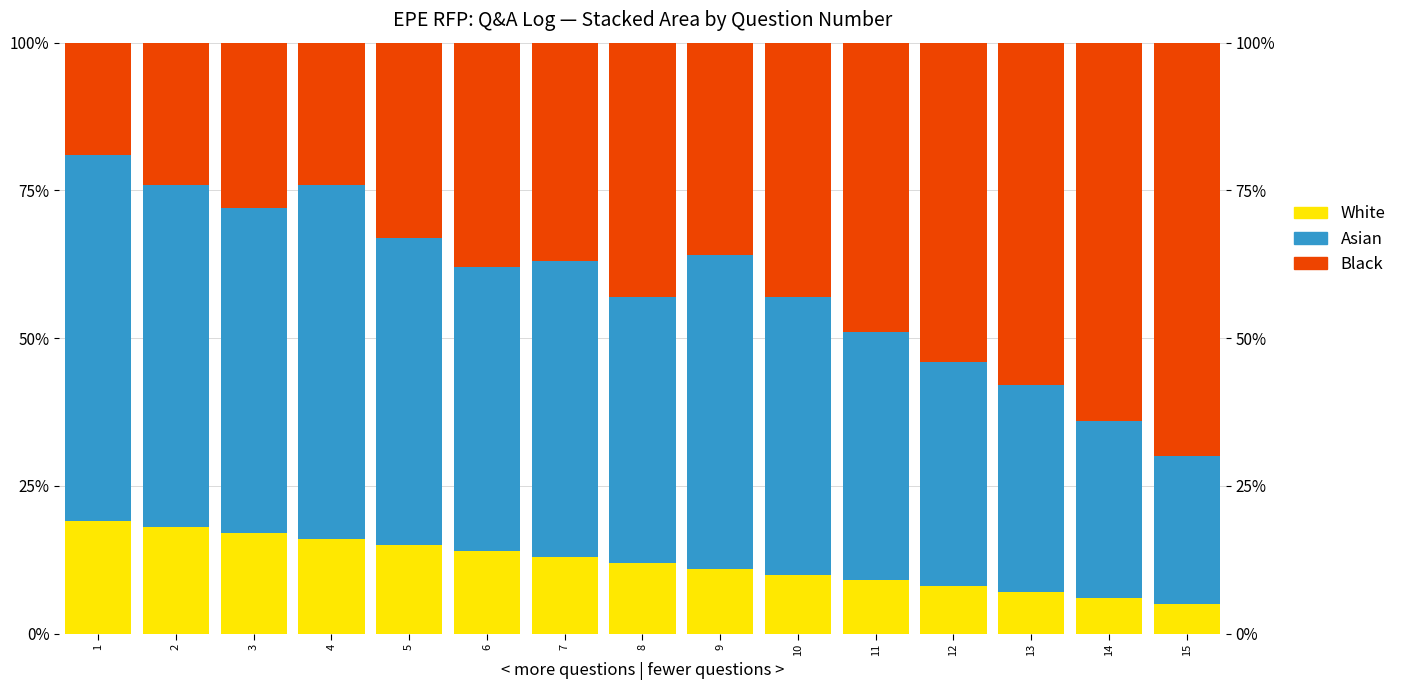

List the labels in order of Asian value, smallest first.

15, 14, 13, 12, 11, 8, 10, 6, 7, 5, 9, 3, 2, 4, 1